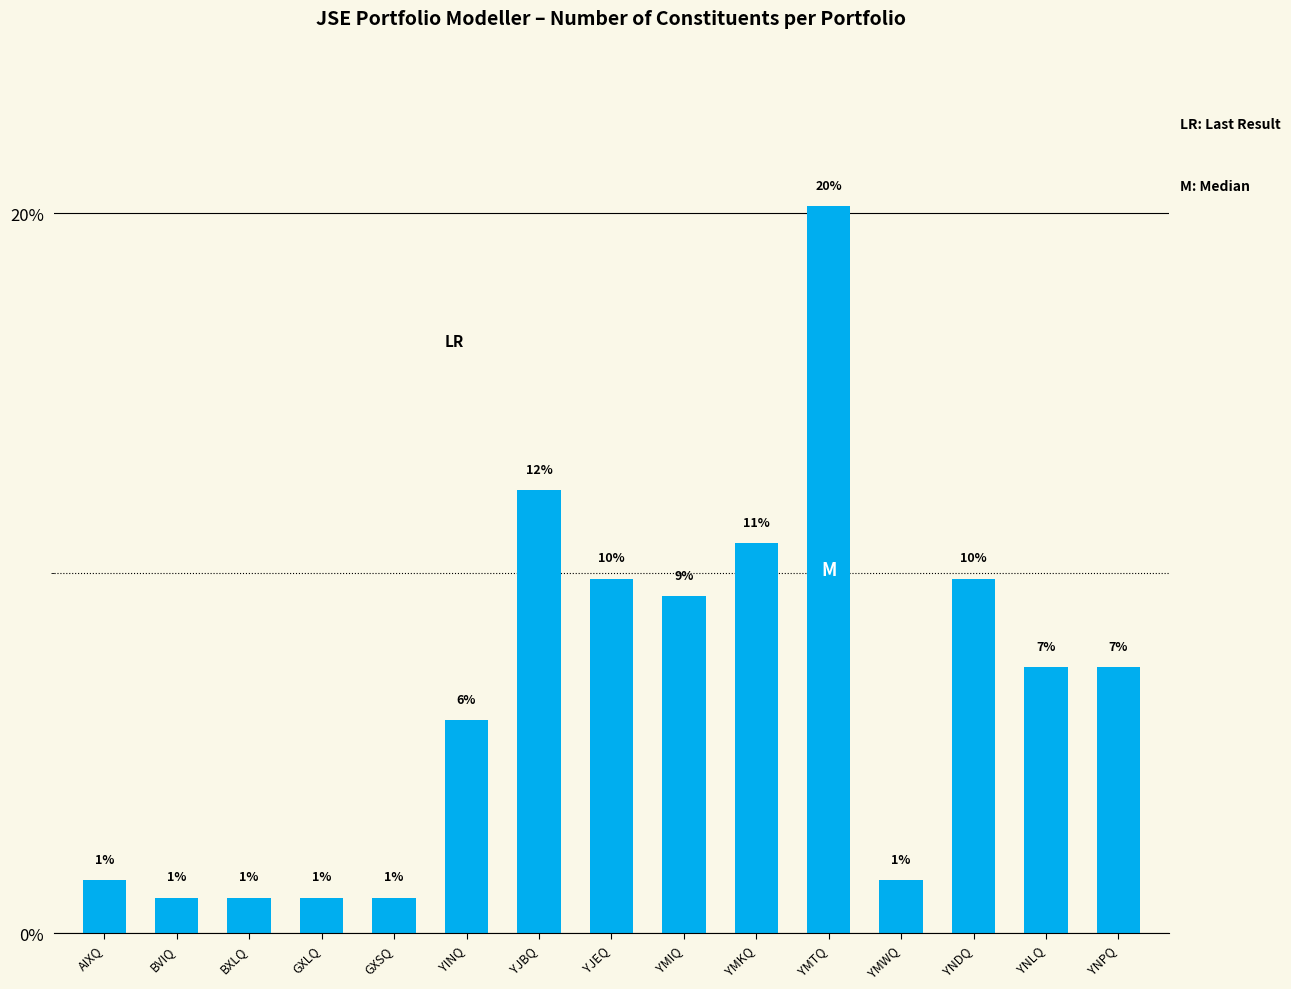

The value at YNLQ is 7.4. True or false?

True